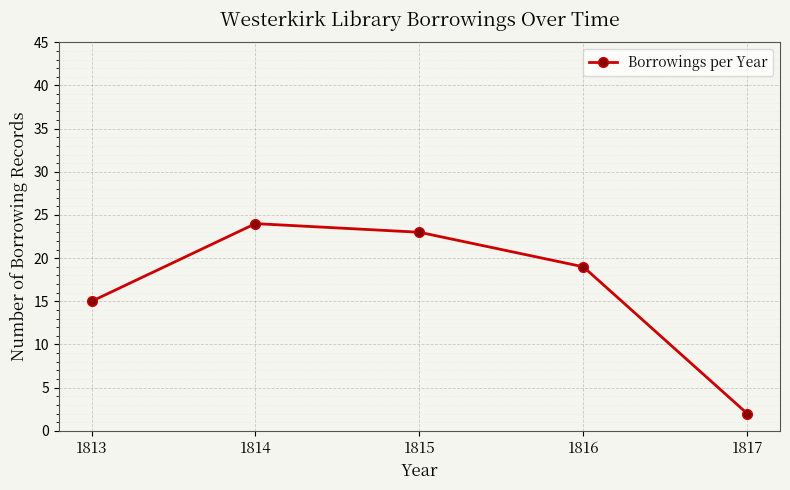

Rank the categories by value from lowest to highest.

1817, 1813, 1816, 1815, 1814